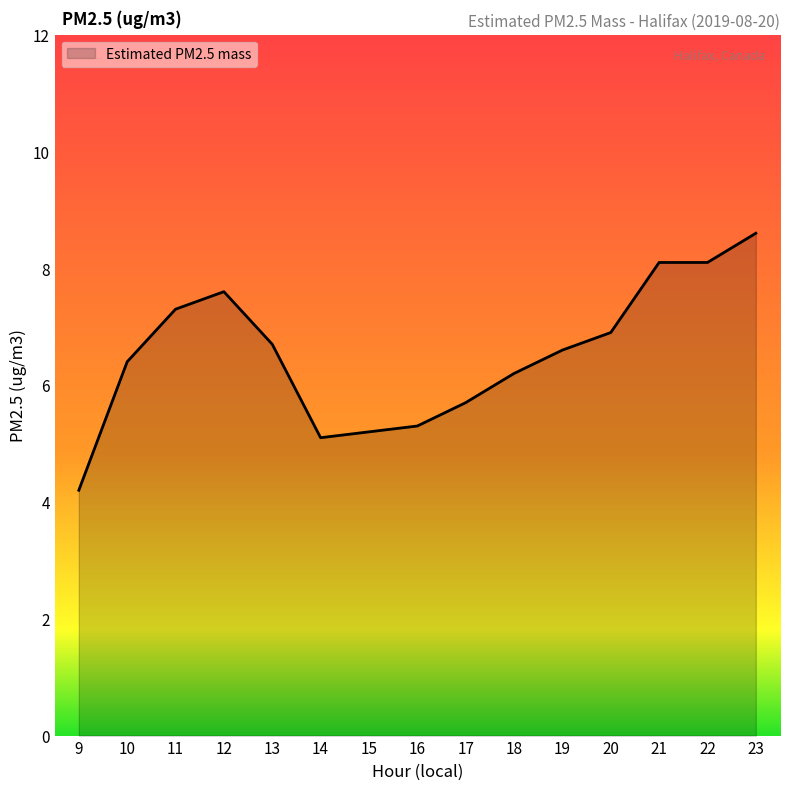

What is the approximate value at 20?

6.9